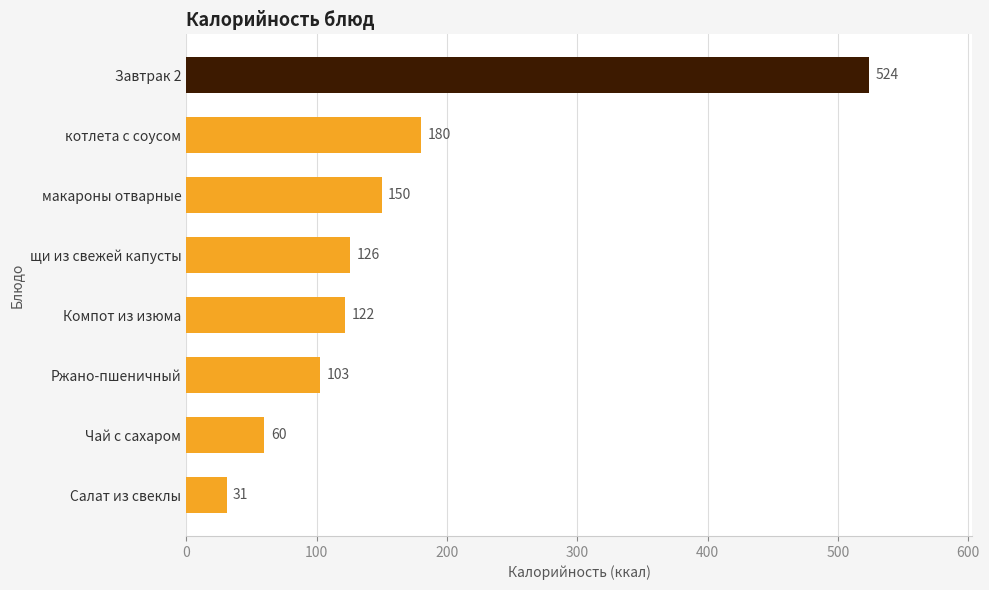

Reading bottom to top, extract all data points from this chart.

31	60	103	122	126	150	180	524